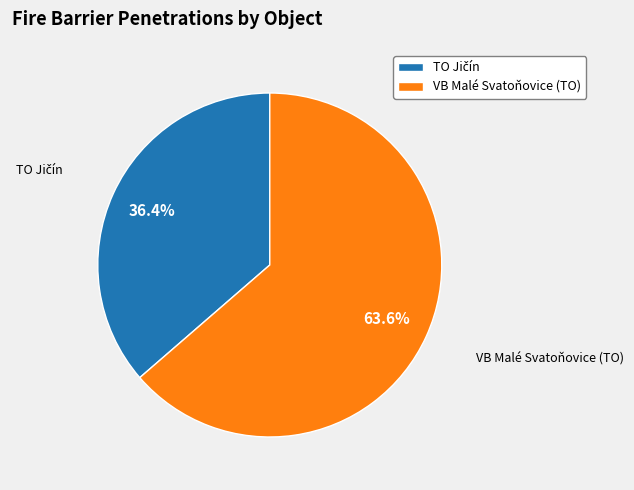

The VB Malé Svatoňovice (TO) slice represents 56% of the pie. True or false?

False